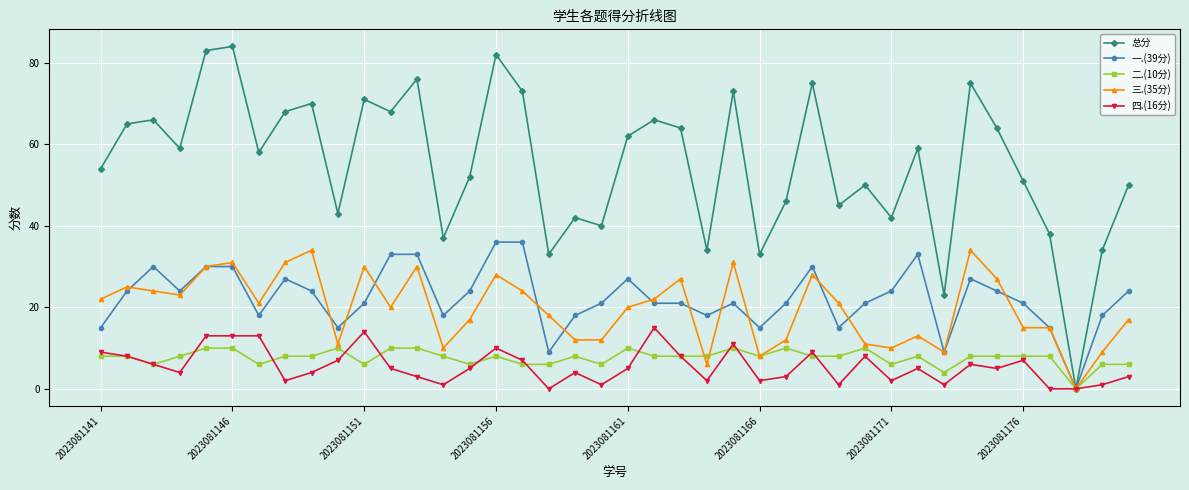

Which series has the widest spread of values?

总分